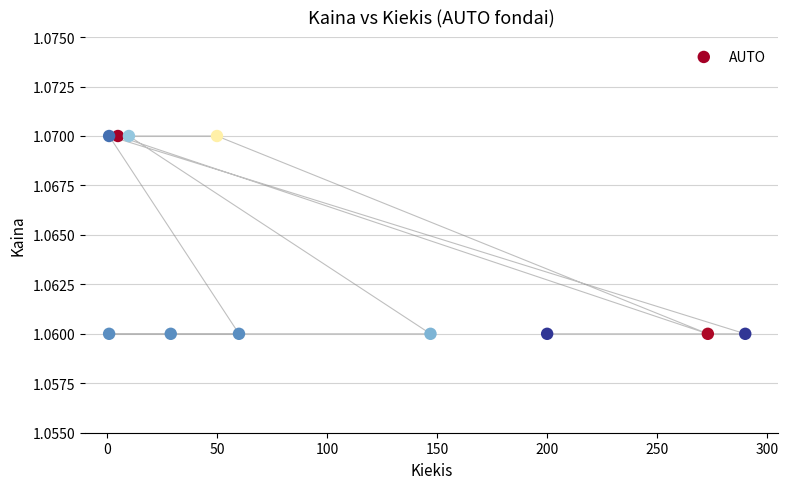

What is the range of X values (max minus min)?

289.0